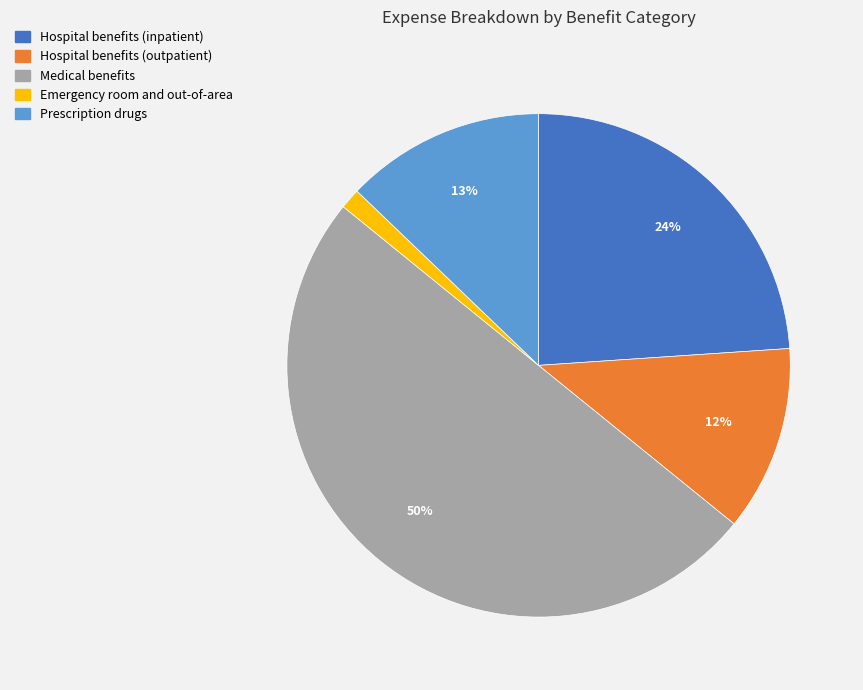

Is it true that Emergency room and out-of-area is 1% of the pie?

True